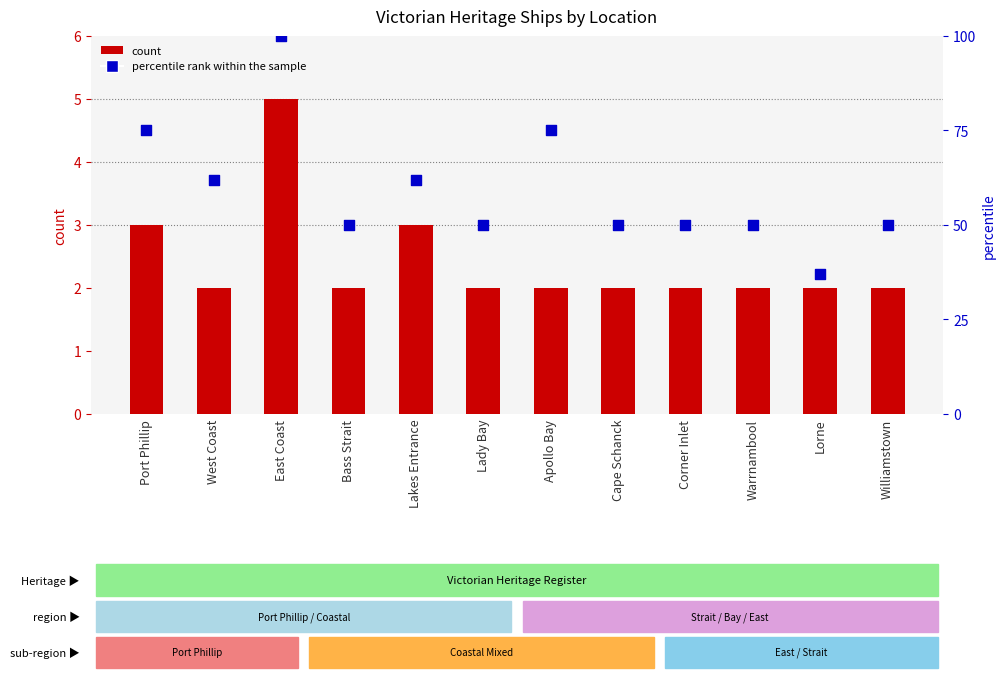

Which series has the largest total across all categories?

percentile rank within the sample